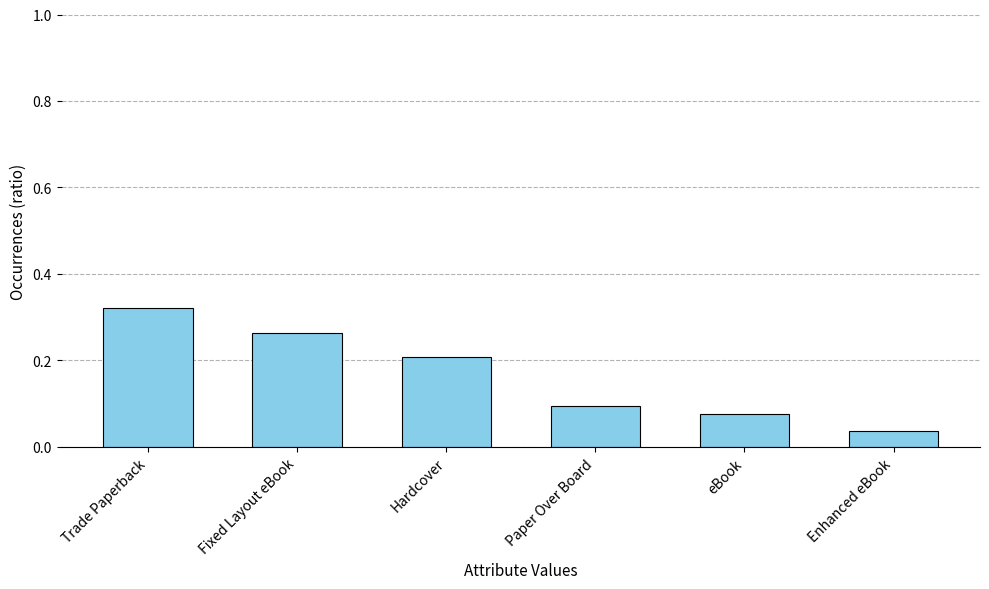

The value at Enhanced eBook is 0.1. True or false?

False